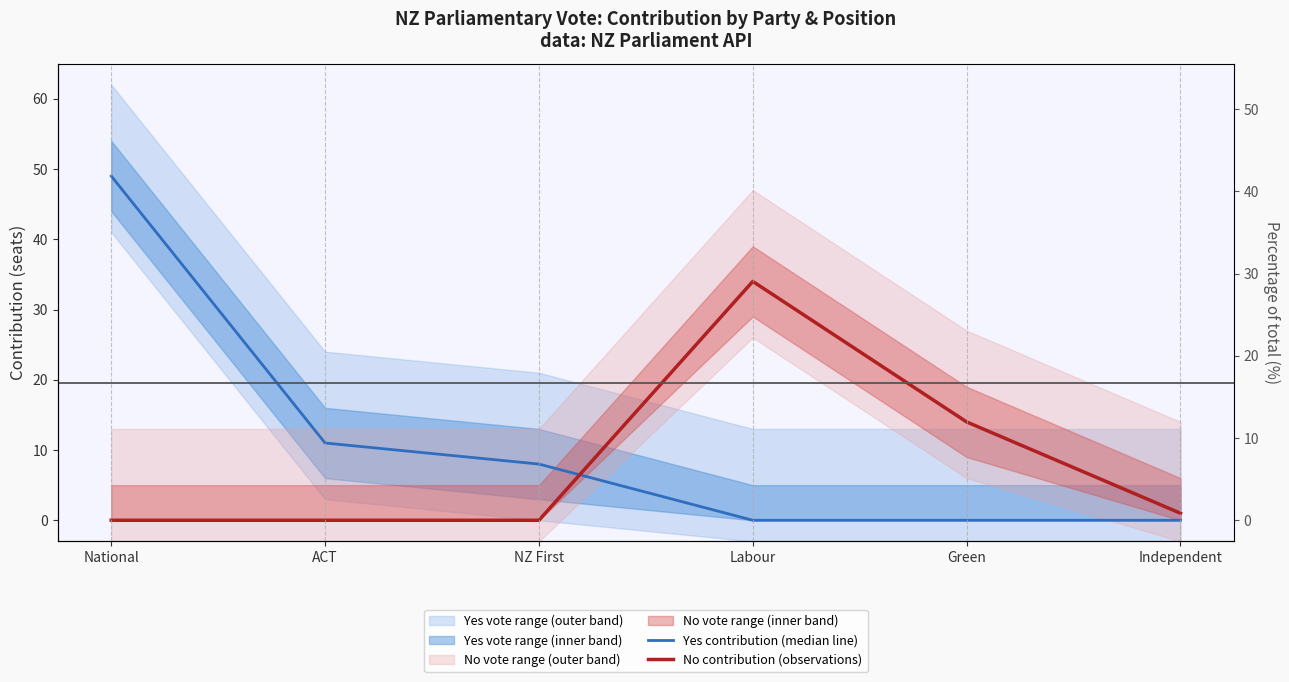

What is the difference between the maximum and second lowest values in the Yes contribution (median line) series?

49